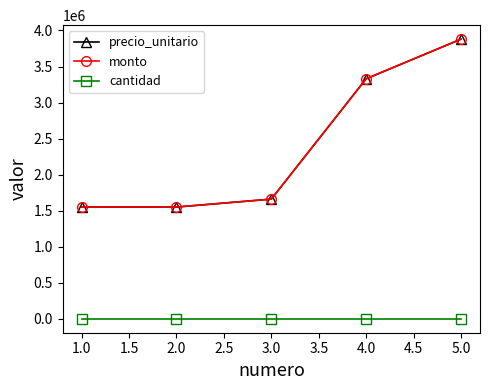

Reading left to right, transcribe all the data shown in this chart.

precio_unitario: 1550000	1550000	1660000	3330000	3880000
monto: 1550000	1550000	1660000	3330000	3880000
cantidad: 1	1	1	1	1